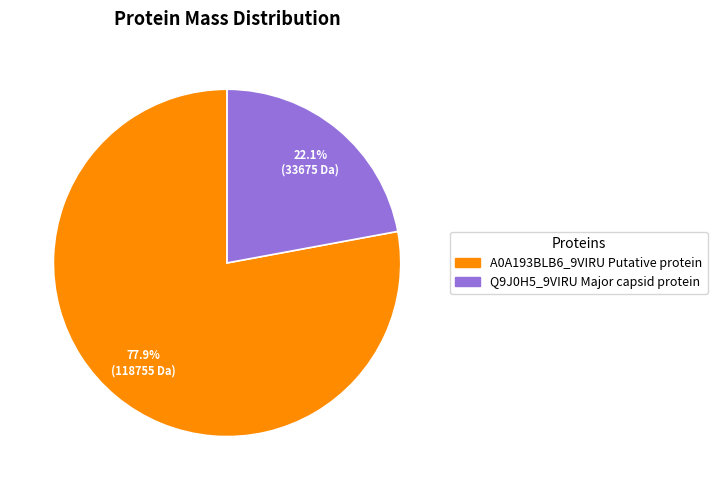

What is the majority slice?

A0A193BLB6_9VIRU Putative protein